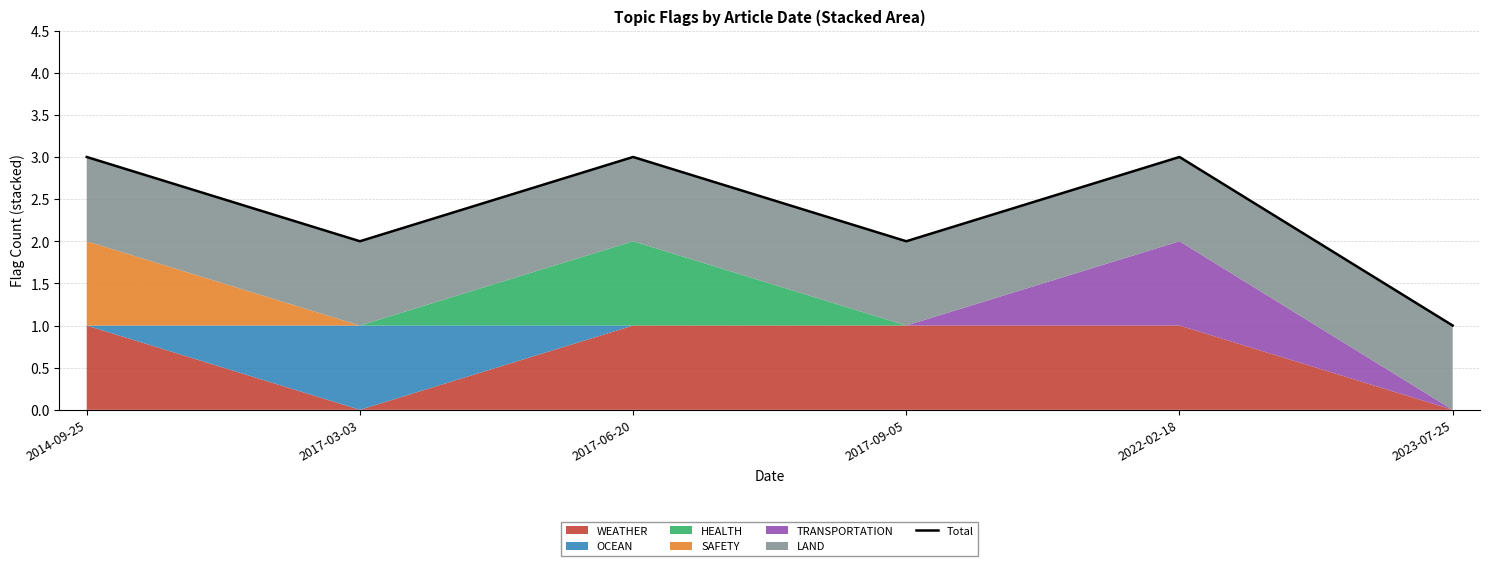

Reading right to left, what are all the values shown in this chart?

2023-07-25=1	2022-02-18=3	2017-09-05=2	2017-06-20=3	2017-03-03=2	2014-09-25=3